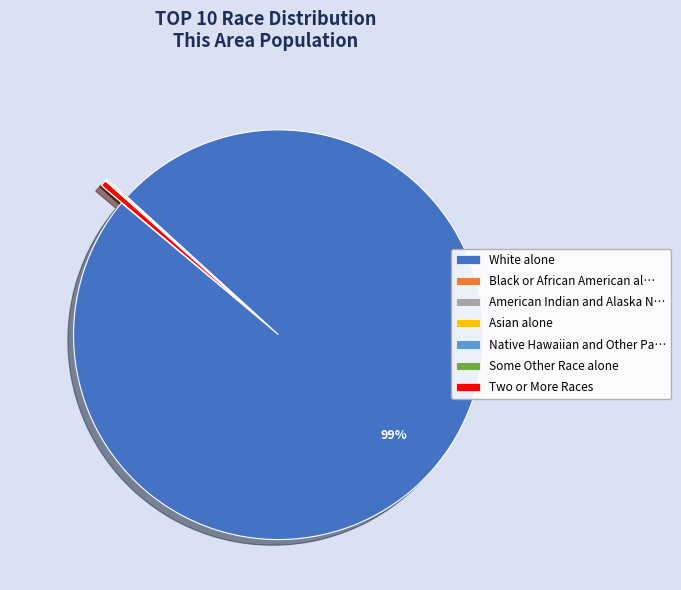

Is White alone the majority of the pie?

Yes